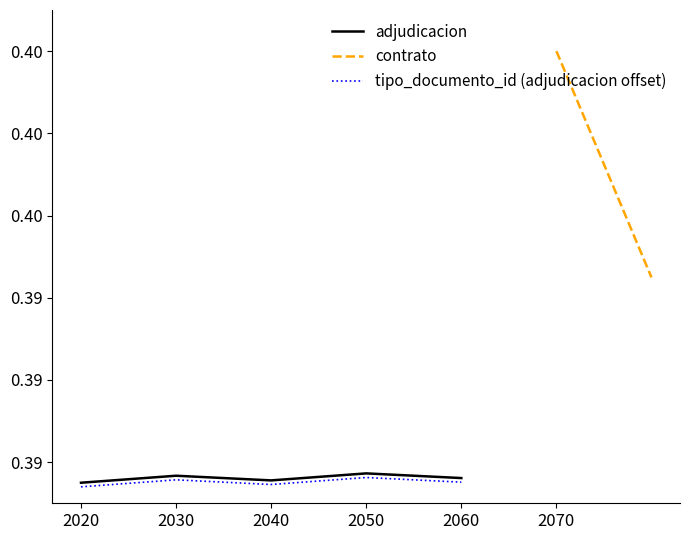

What is the smallest value displayed?

0.4